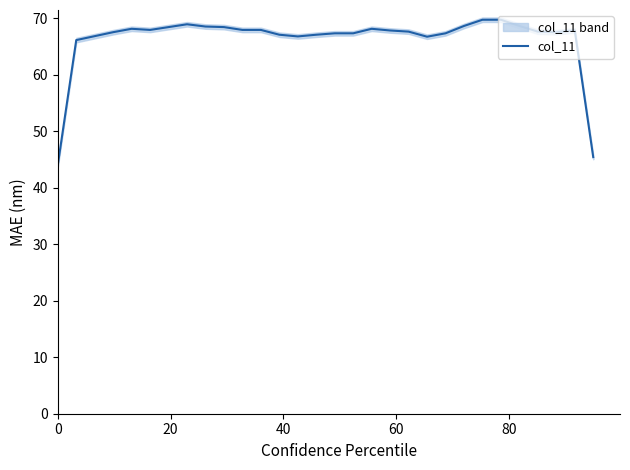

Reading left to right, what are all the values shown in this chart?

44.0	66.1	66.8	67.5	68.1	67.9	68.4	68.9	68.5	68.4	67.9	67.9	67.0	66.8	67.0	67.3	67.3	68.1	67.8	67.6	66.7	67.3	68.6	69.7	69.7	68.6	67.6	67.5	67.8	45.4